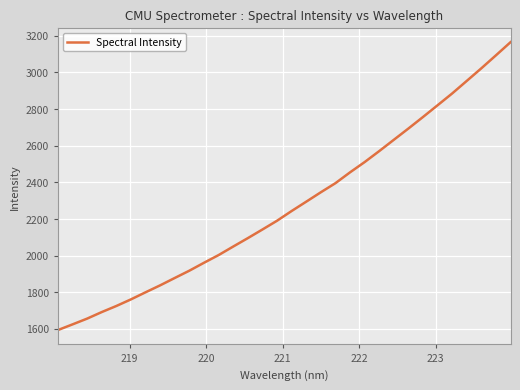

What is the greatest value displayed?

3165.2